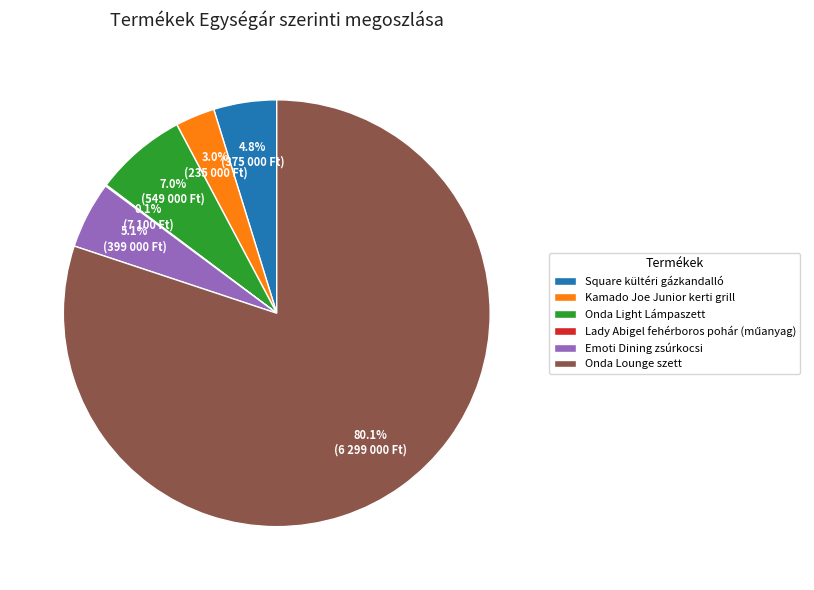

What percentage is the Onda Lounge szett slice, to the nearest percent?

80%